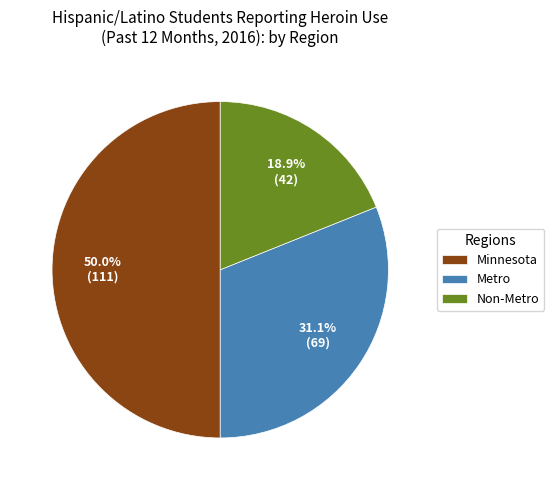

Rank the categories by value from highest to lowest.

Minnesota, Metro, Non-Metro